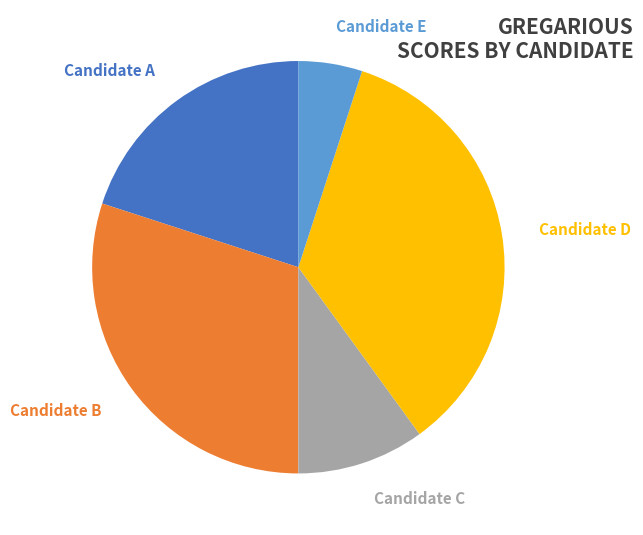

To the nearest percent, what is the average slice percentage?

20%